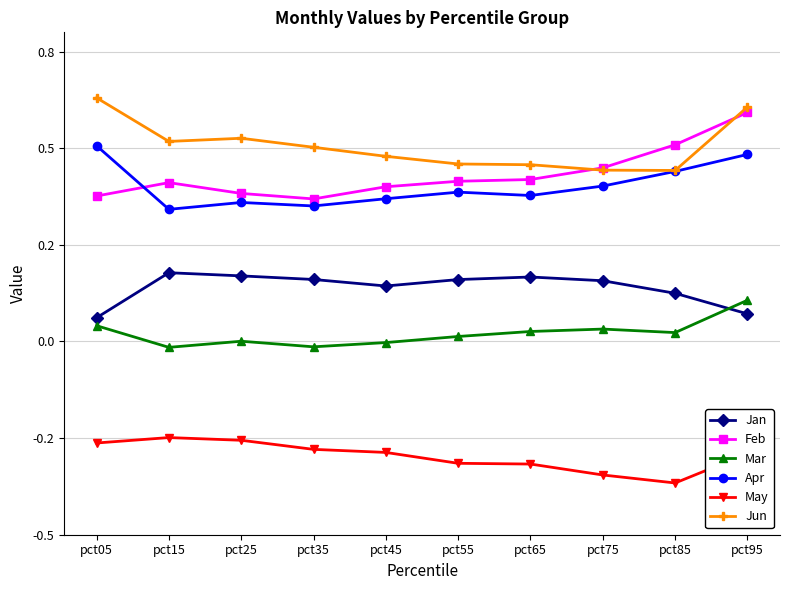

At which label is May closest to 0?

pct15